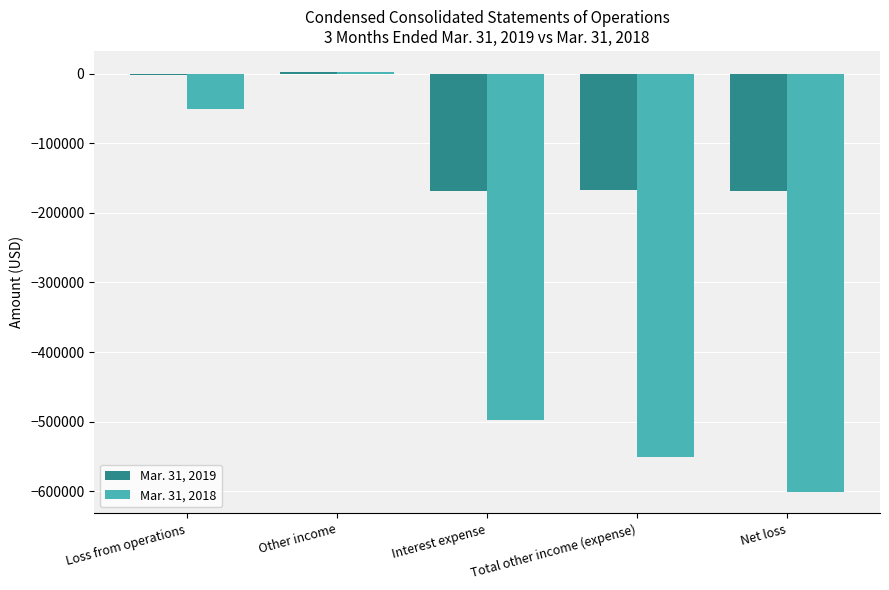

What is the sum of the Mar. 31, 2018 values at Interest expense and Total other income (expense)?

-1049248